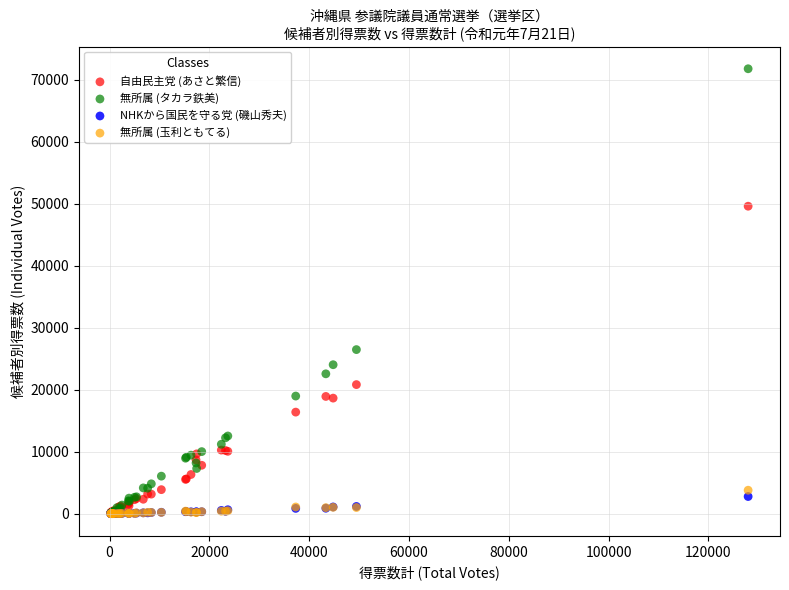

Which series contains the highest Y value?

無所属 (タカラ鉄美)